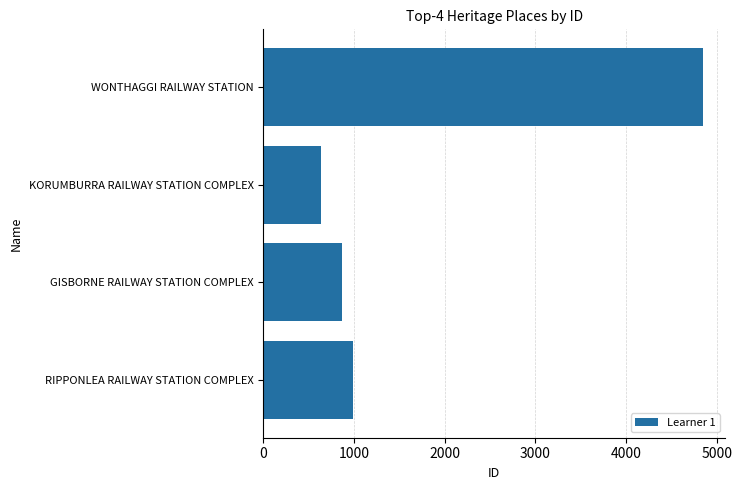

What is the minimum value shown in the chart?

634